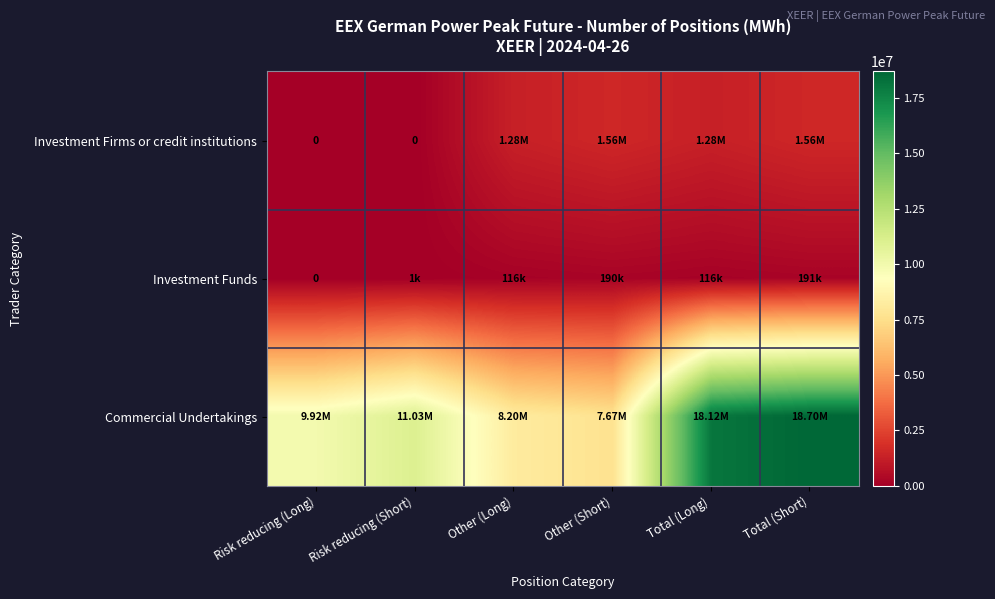

Which series has the widest spread of values?

Commercial Undertakings